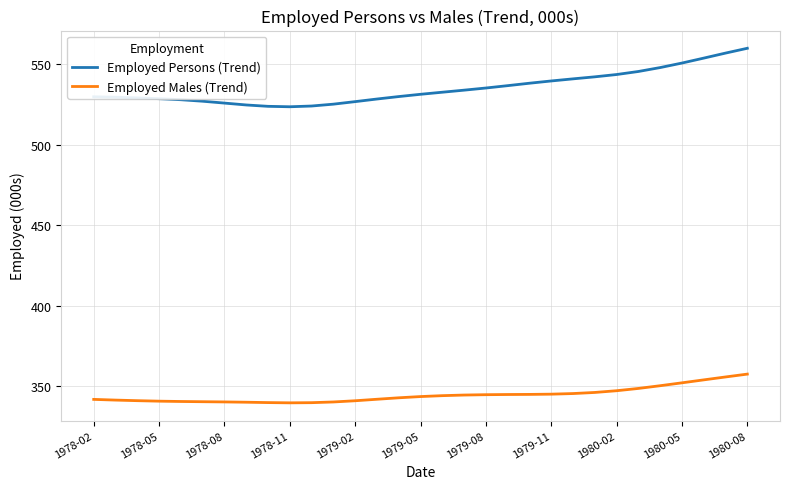

What is the minimum value shown in the chart?

339.7